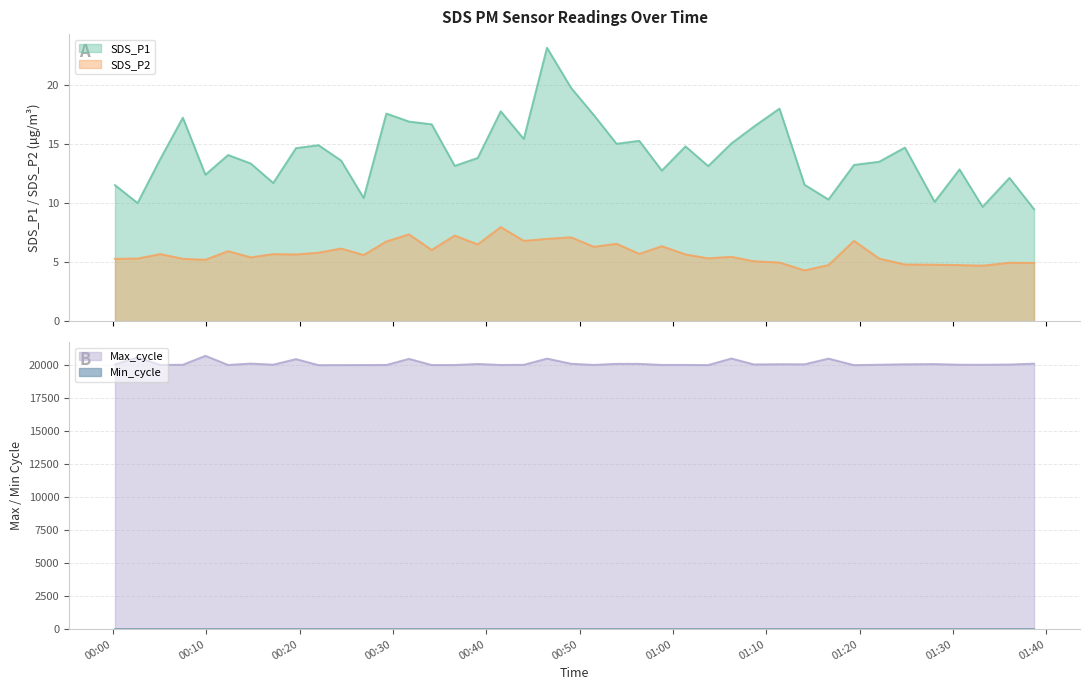

How many interior local valleys does the SDS_P2 series have?

12